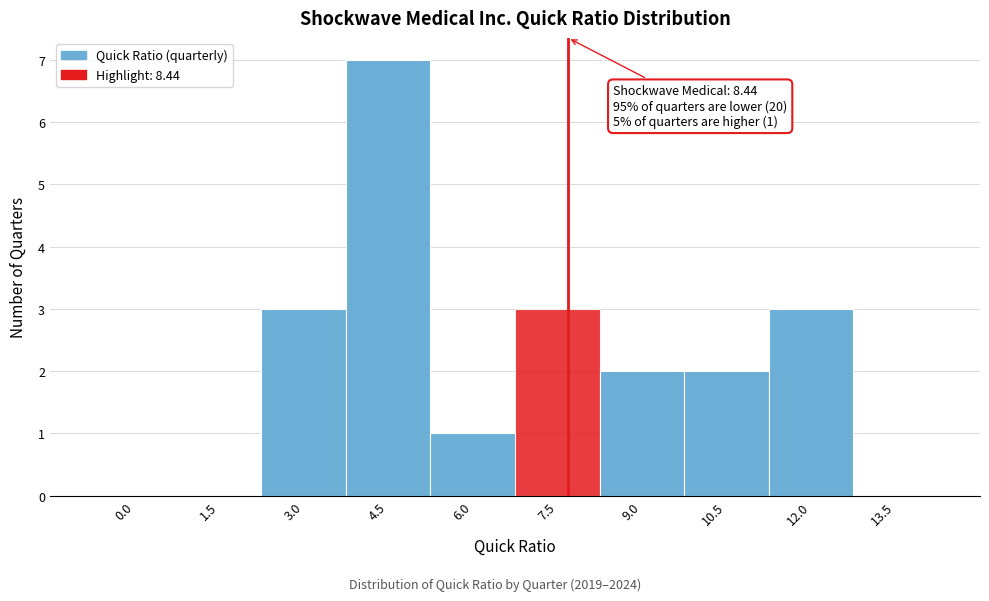

Reading left to right, transcribe all the data shown in this chart.

0.0=0	1.5=0	3.0=3	4.5=7	6.0=1	7.5=3	9.0=2	10.5=2	12.0=3	13.5=0